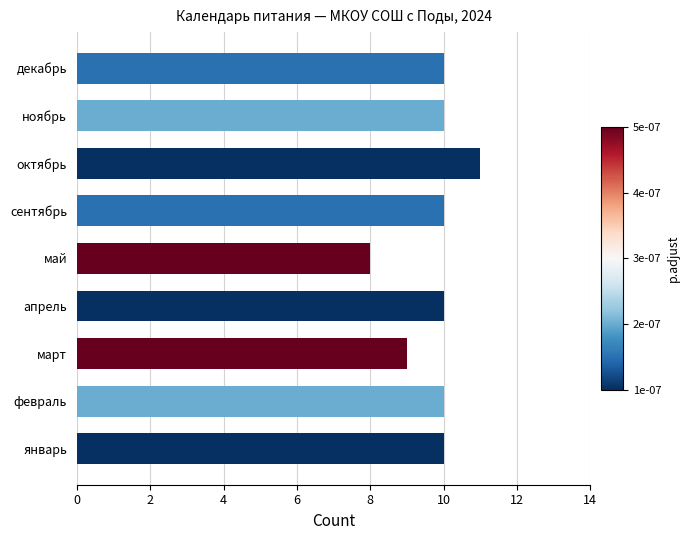

How many values are below 10?

2